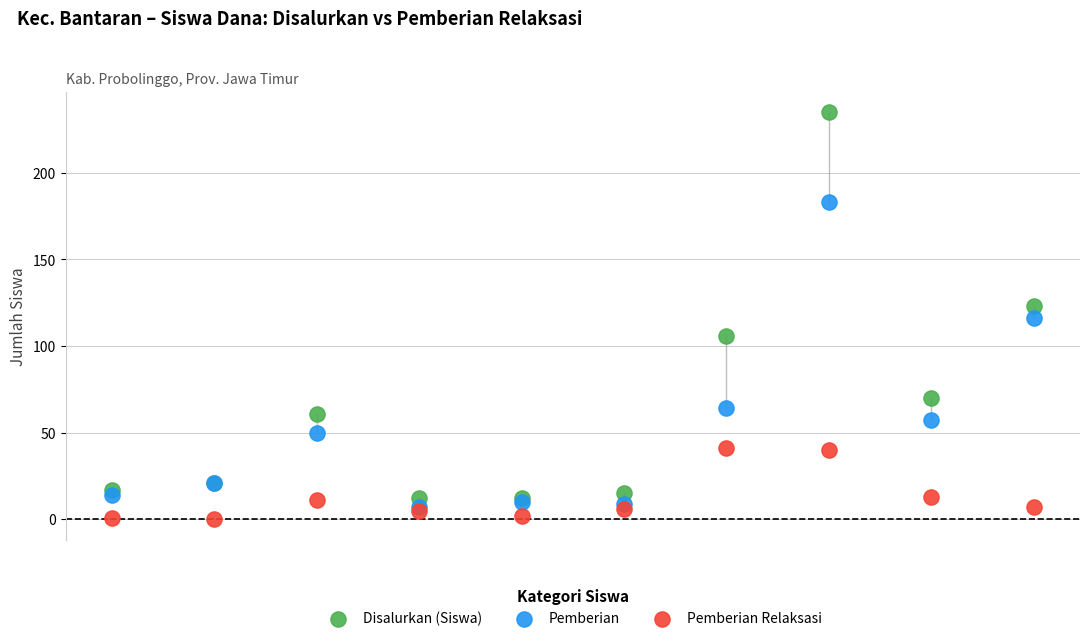

In the Pemberian series, what Y value is closest to 95?

116